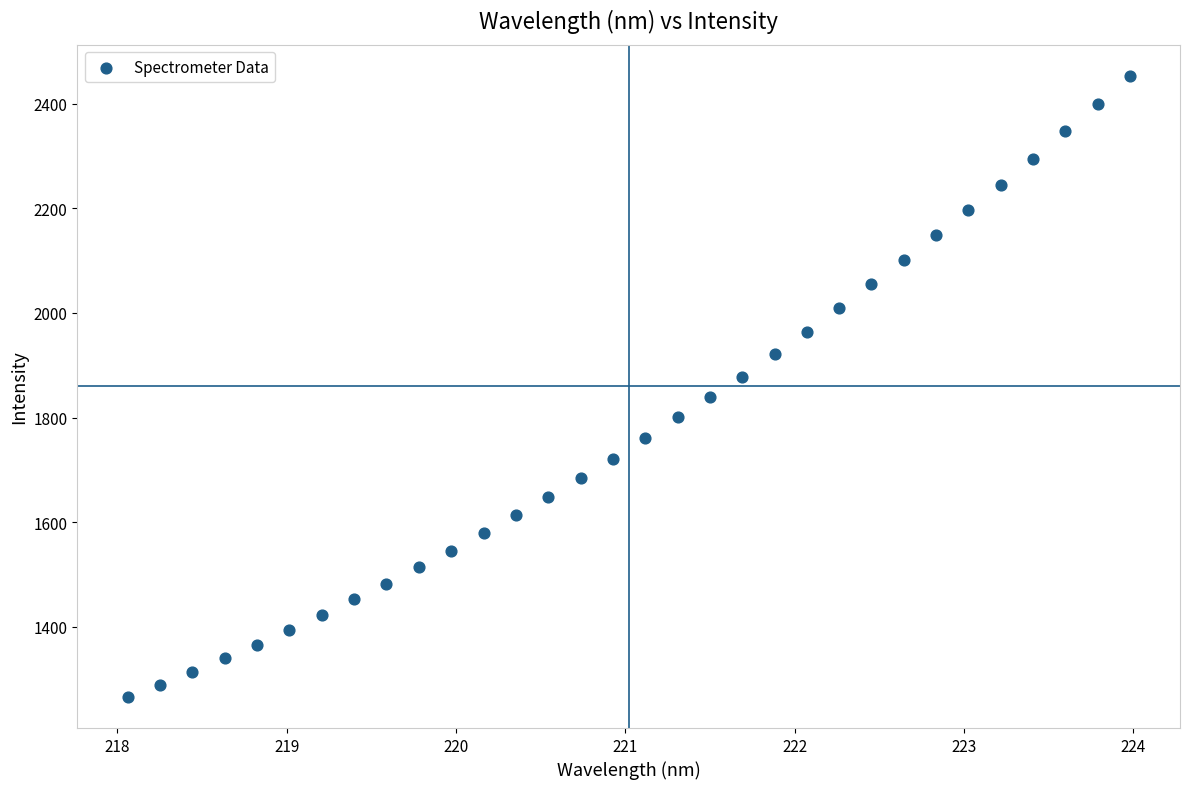

What is the range of X values (max minus min)?

5.9